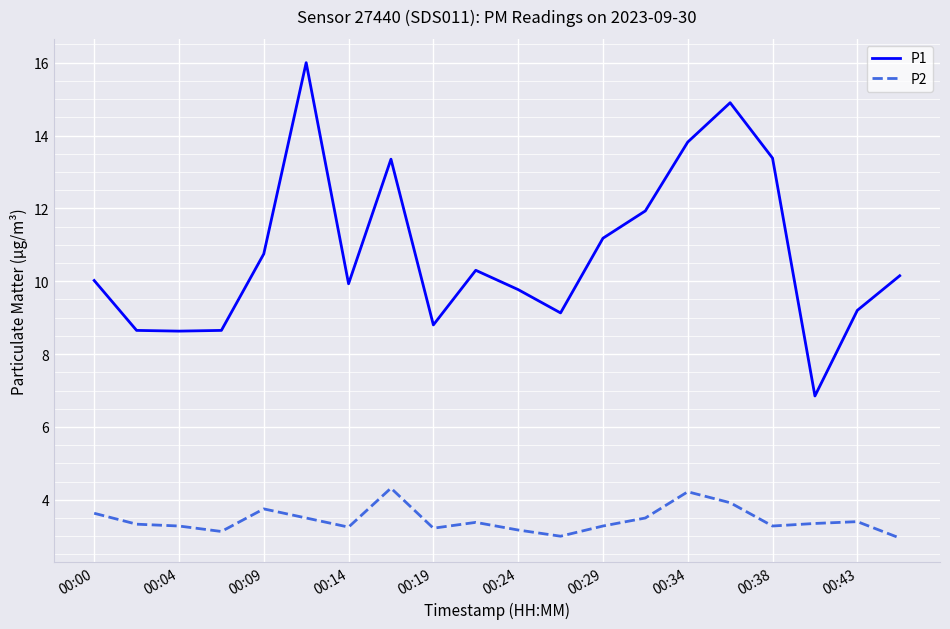

True or false: P1 and P2 intersect in this chart.

False